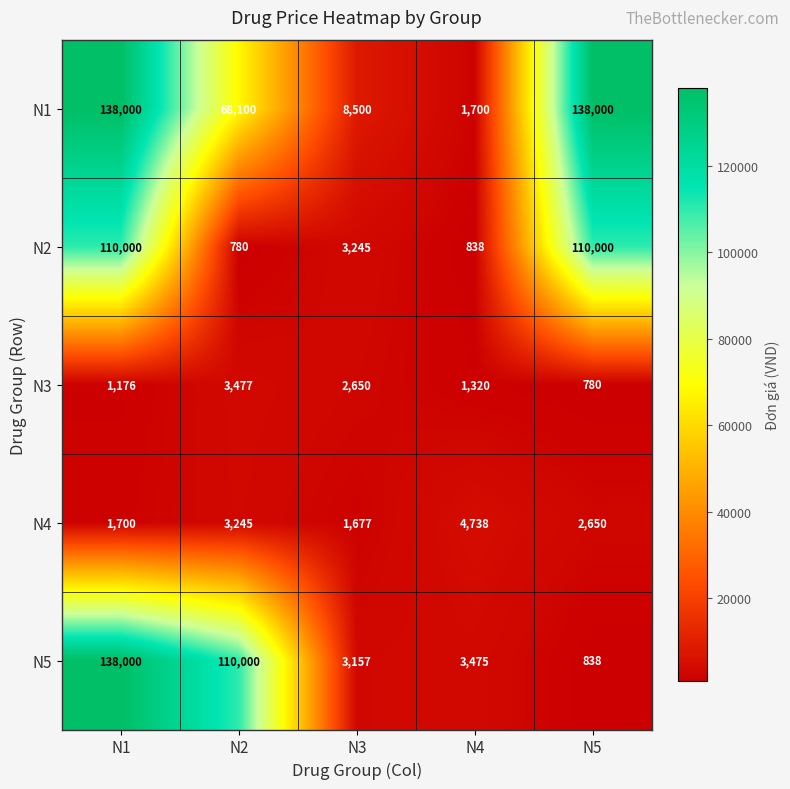

The value of N2 at N4 is 838. True or false?

True